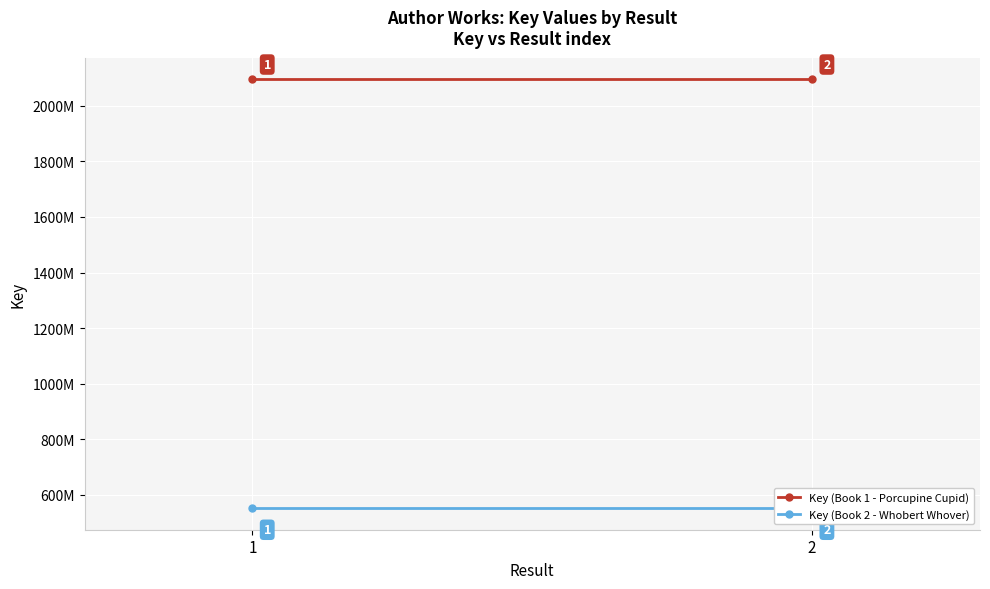

At which category is the sum across all series the highest?

1